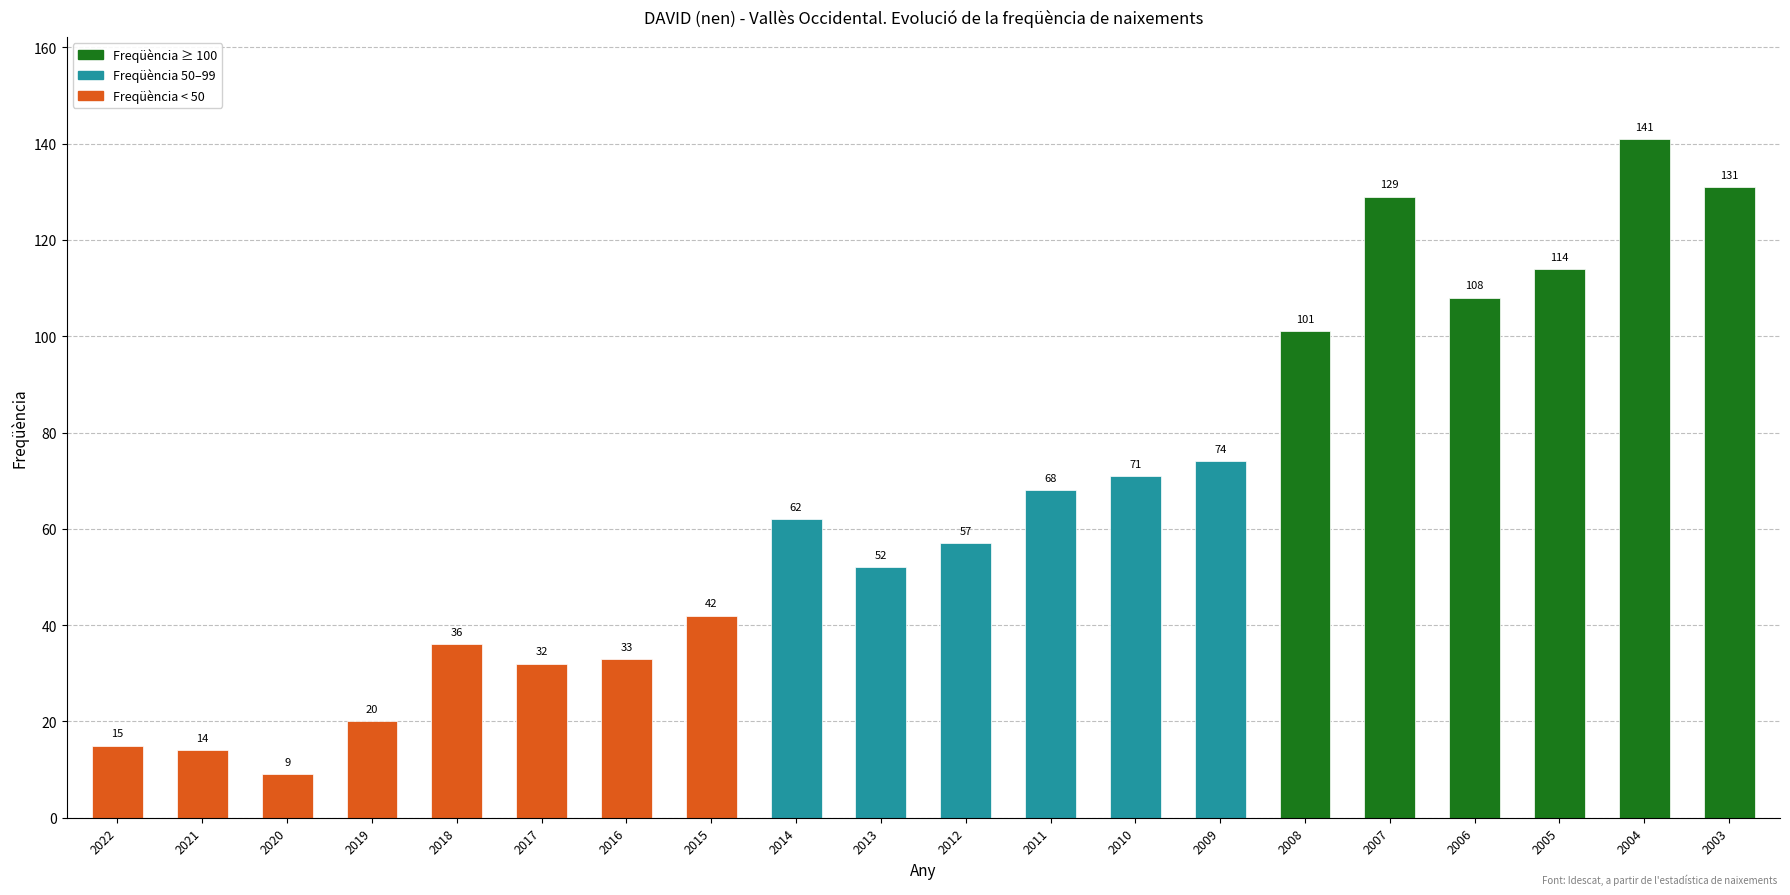

Rank the categories by value from highest to lowest.

2004, 2003, 2007, 2005, 2006, 2008, 2009, 2010, 2011, 2014, 2012, 2013, 2015, 2018, 2016, 2017, 2019, 2022, 2021, 2020